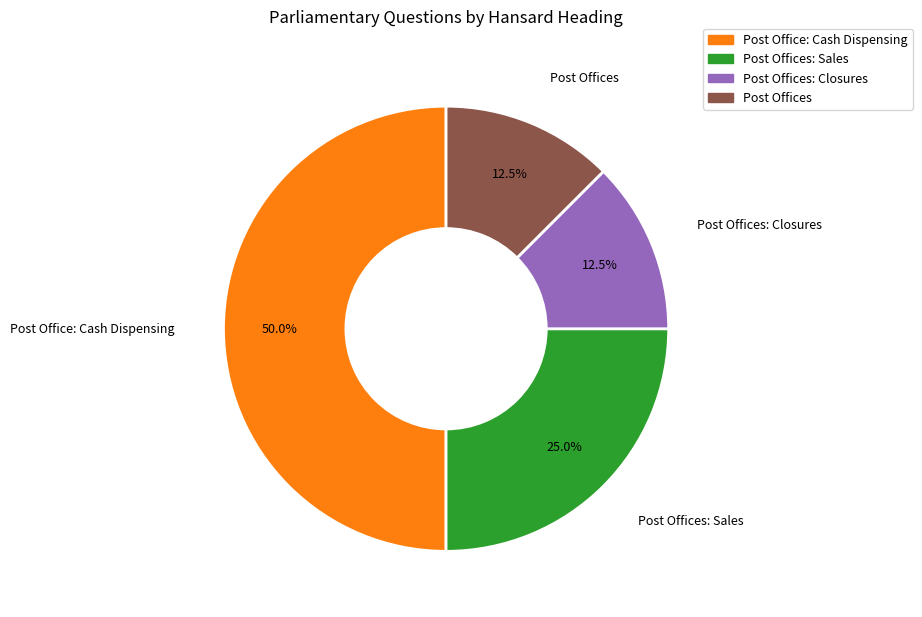

How many slices are in this pie chart?

4